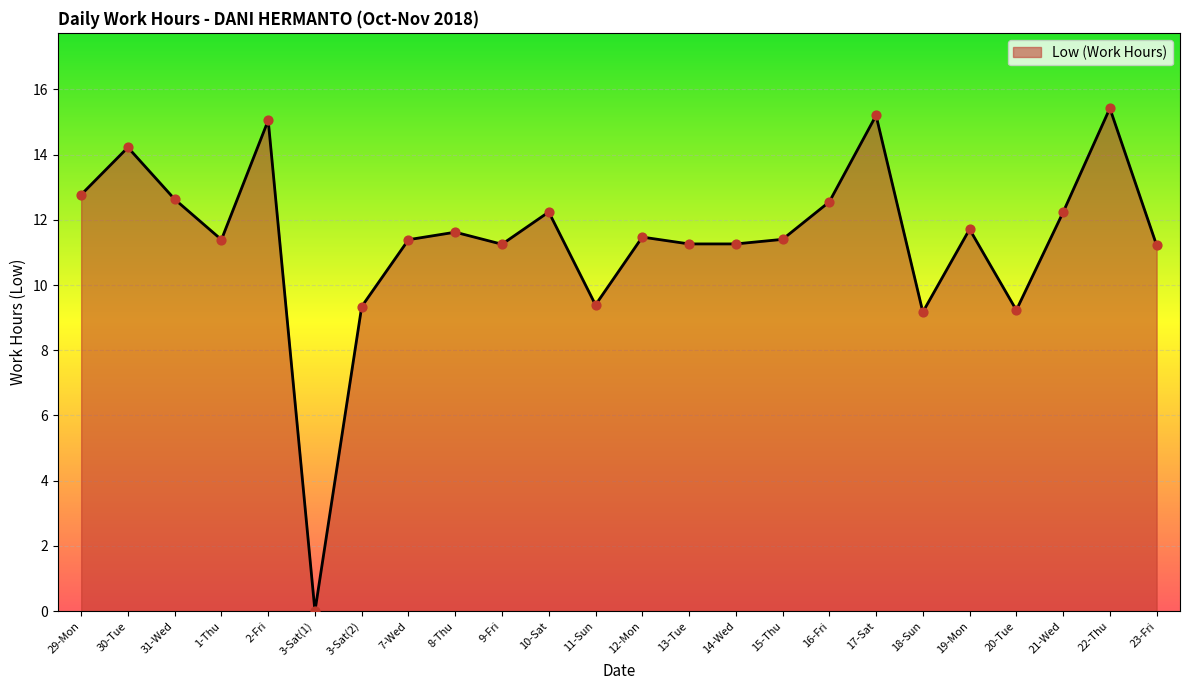

What is the change in value from 2-Fri to 14-Wed?

-3.8